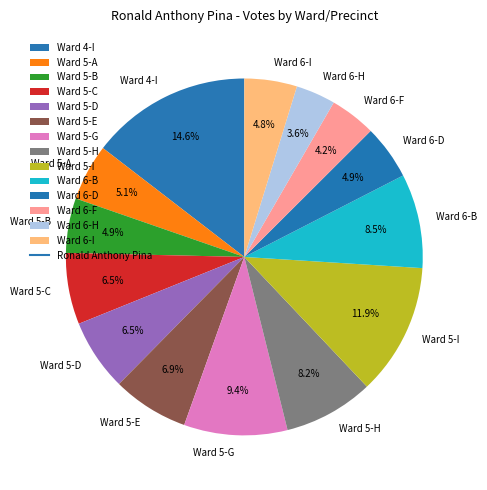

Between Ward 5-E and Ward 5-G, which is larger?

Ward 5-G